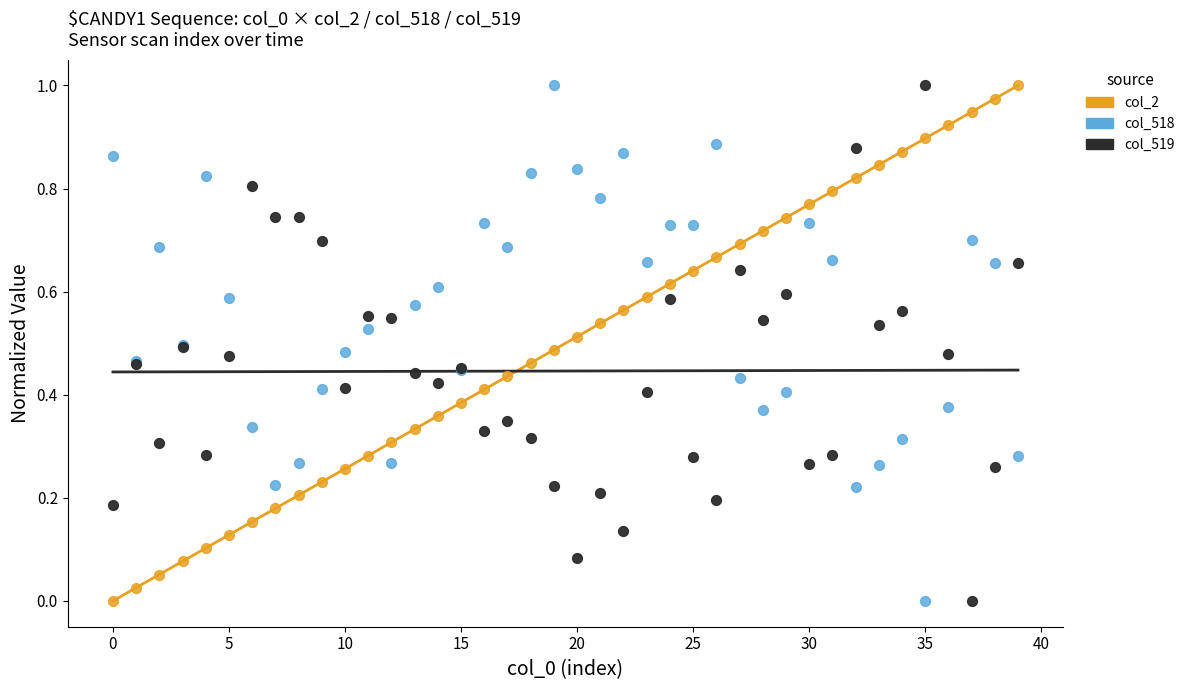

What are all the series names shown in the legend?

col_2, col_518, col_519